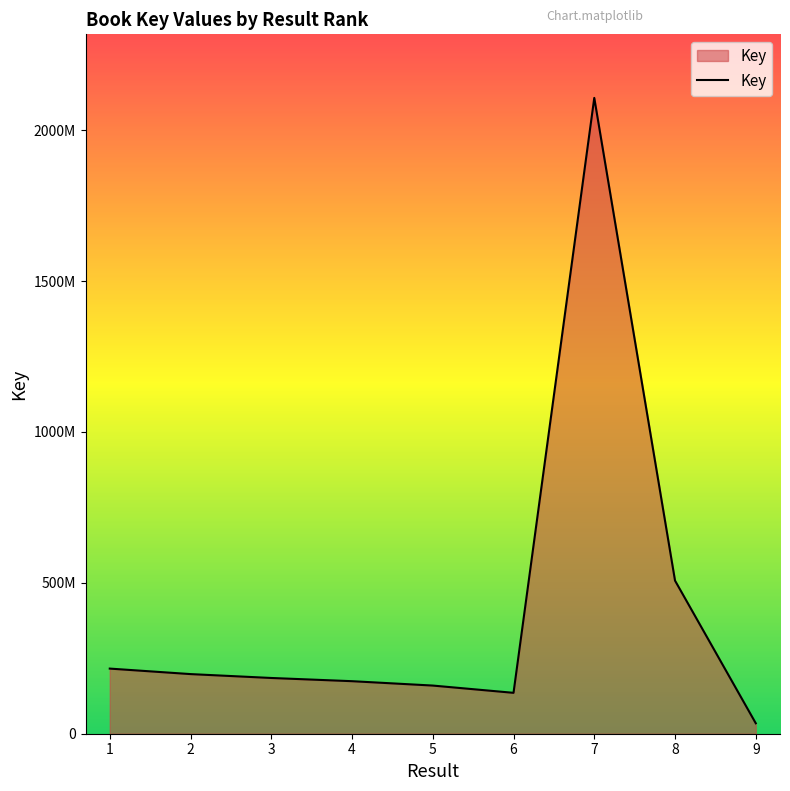

What is the average value?

412878857